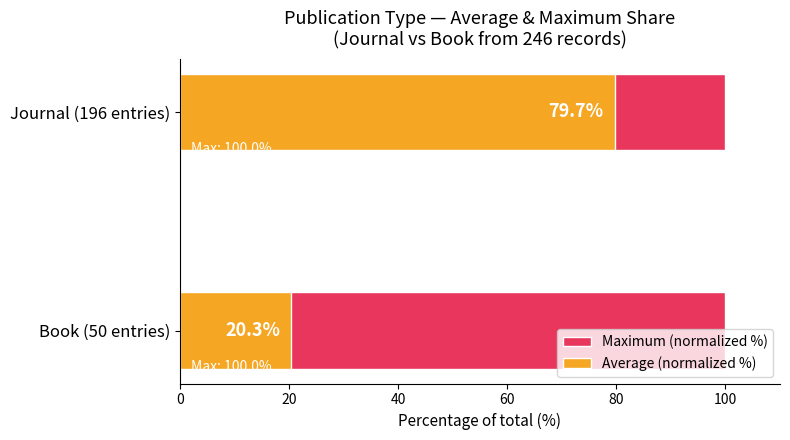

What is the difference between the Average (normalized %) values at Journal (196 entries) and Book (50 entries)?

59.3